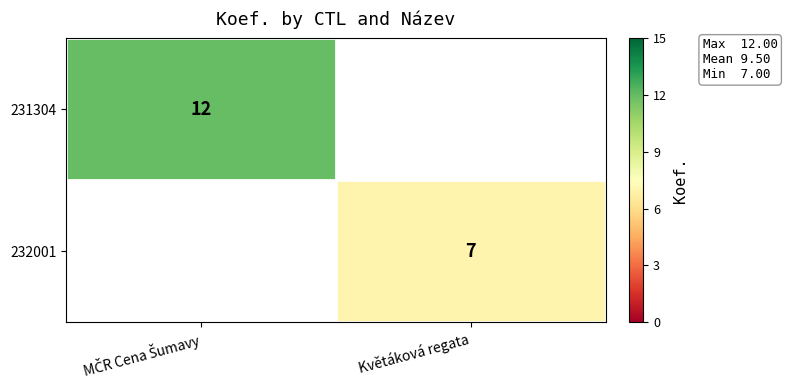

Where is 231304 nearest to the value 12?

MČR Cena Šumavy